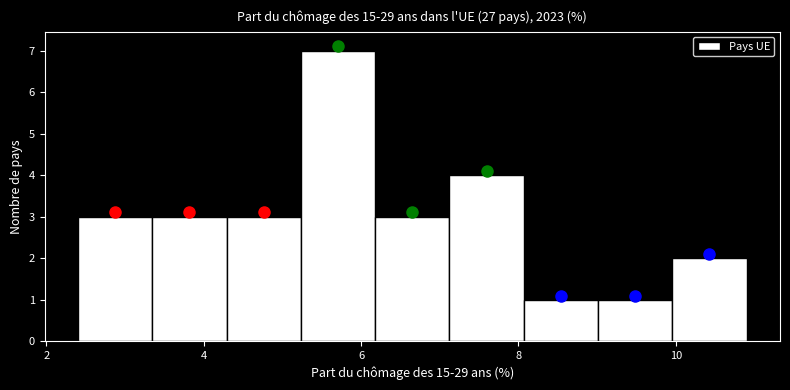

Over which range of the x-axis is the bar tallest?

5.2 to 6.2